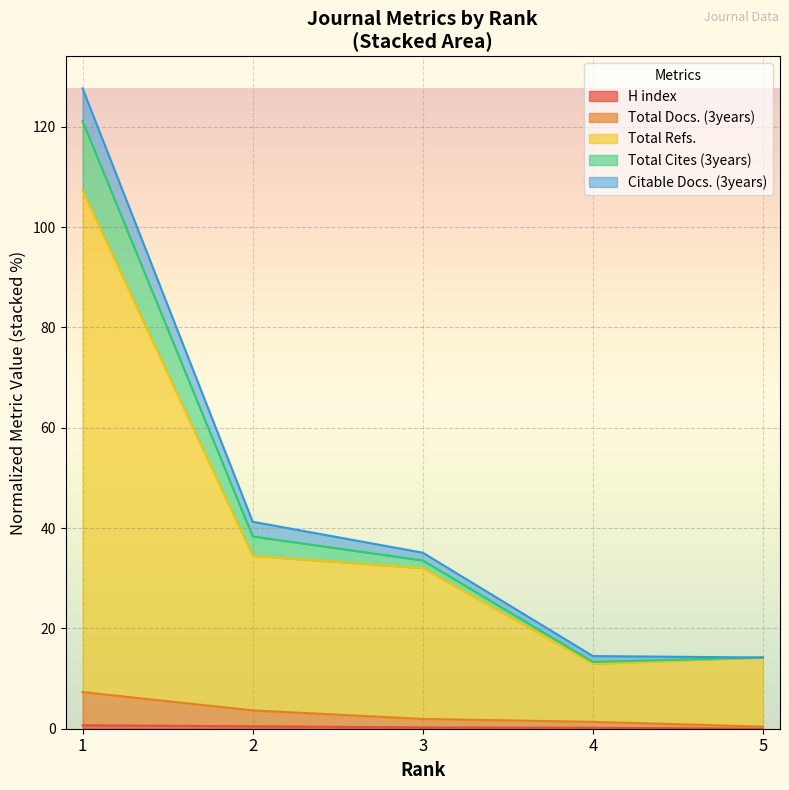

Which series changed the most between 2 and 3?

Total Cites (3years)